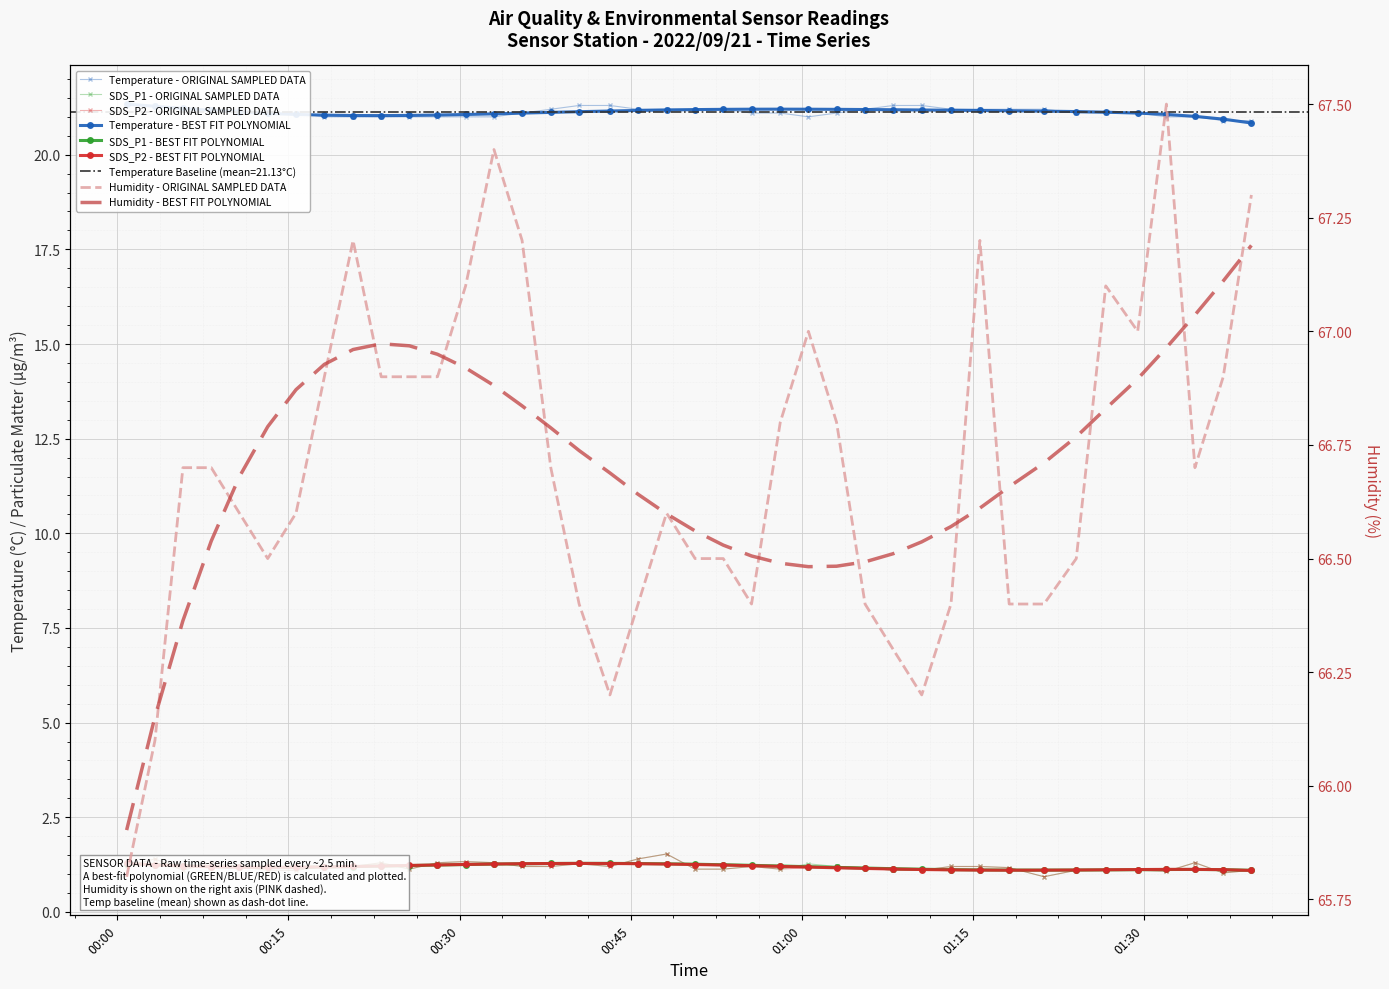

The value of Temp at 2022/09/21 00:35:29 is 21.1. True or false?

True